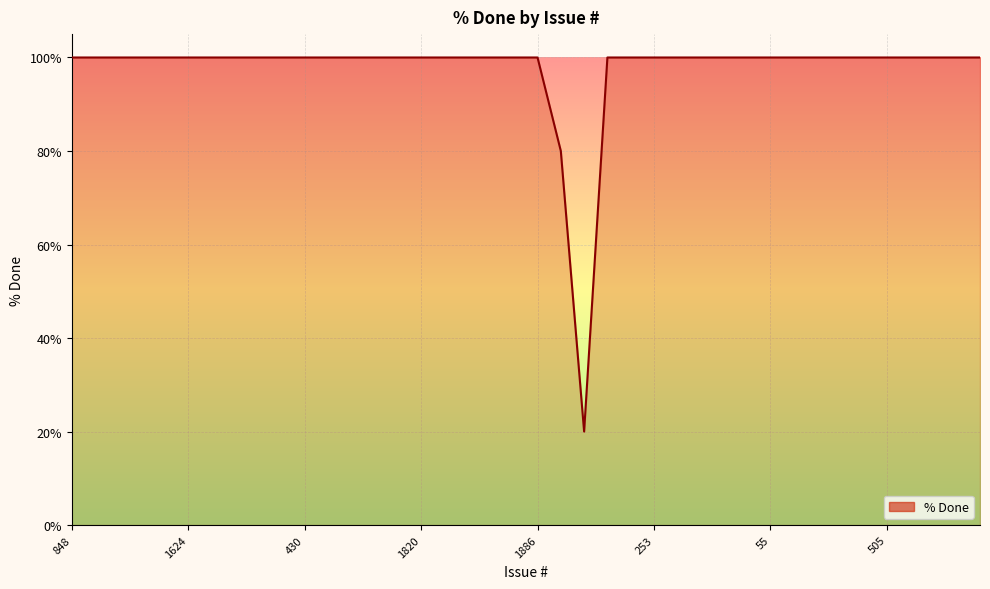

What is the average value?

98